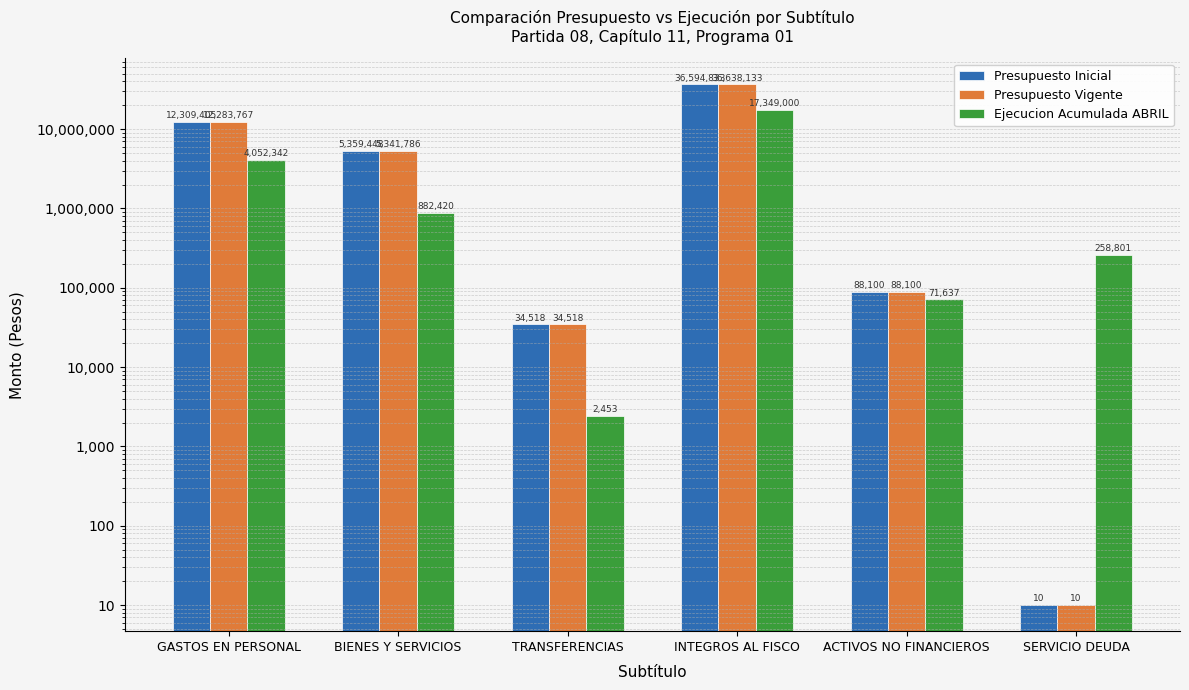

Between GASTOS EN PERSONAL and INTEGROS AL FISCO, which series saw the biggest shift?

Presupuesto Vigente